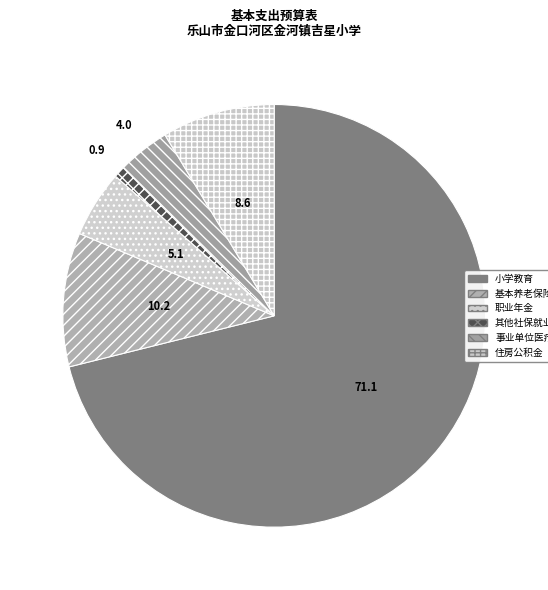

How many slices are in this pie chart?

6